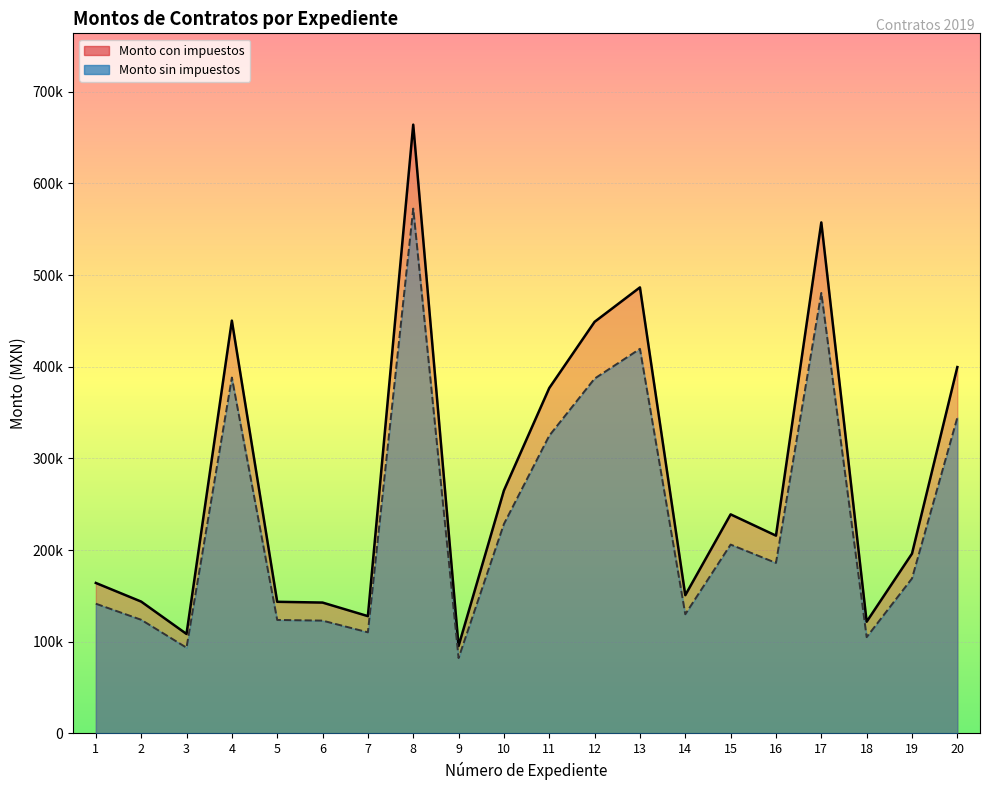

How many lines are shown in the chart?

2